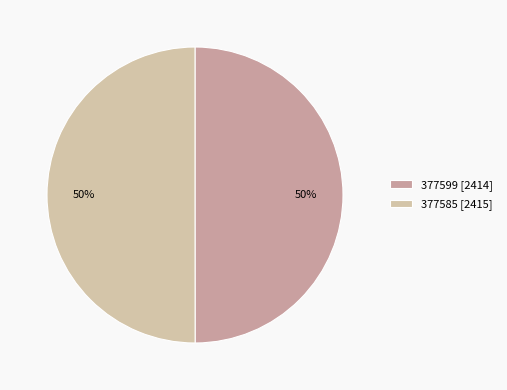

Between 377585 and 377599, which is larger?

377585